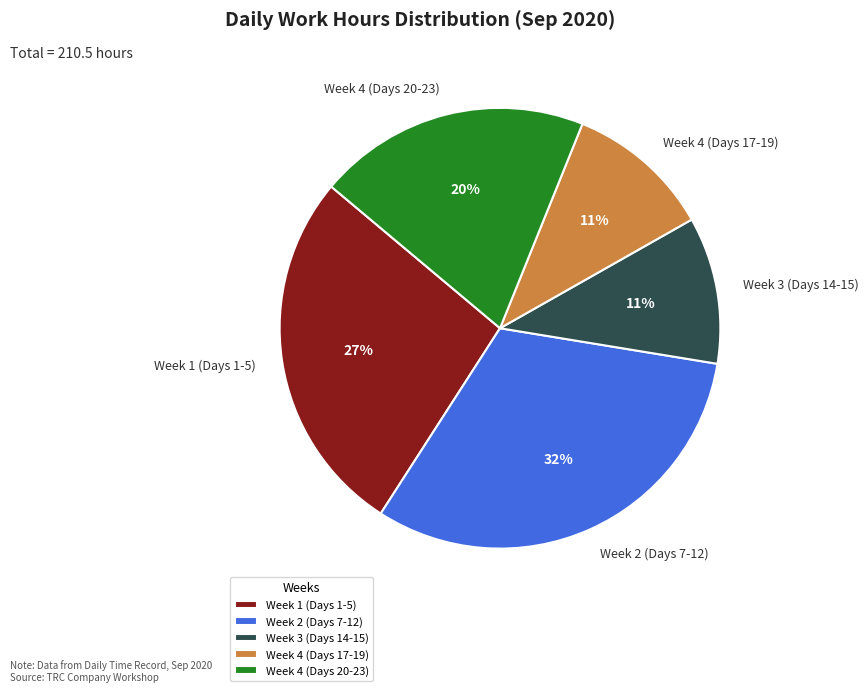

Which category has the biggest portion of the pie?

Week 2 (Days 7-12)